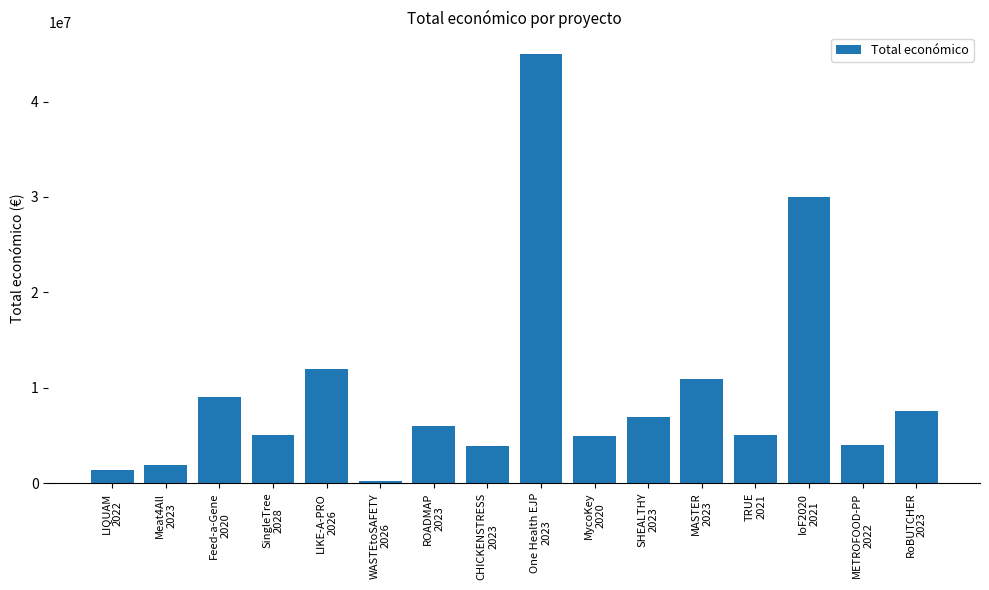

The chart shows a value of 4953160 at MycoKey
2020. True or false?

True